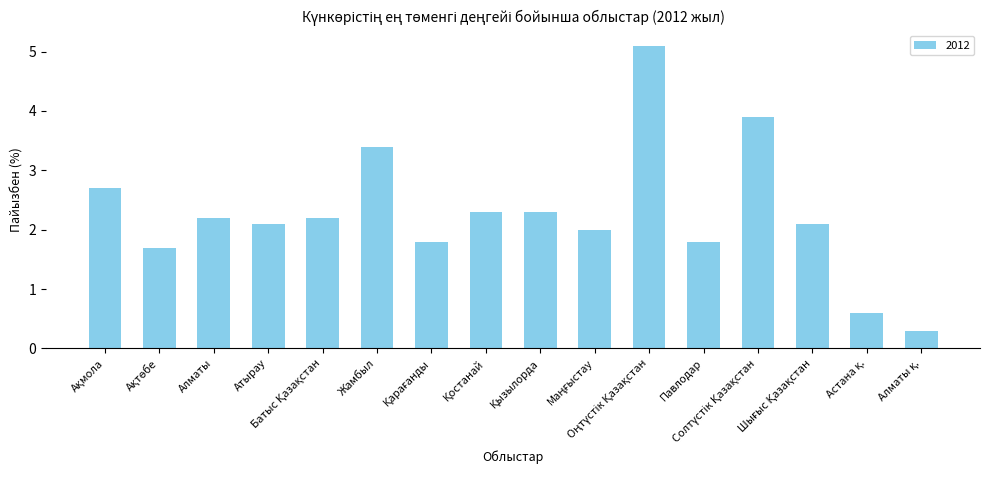

What is the minimum value shown in the chart?

0.3